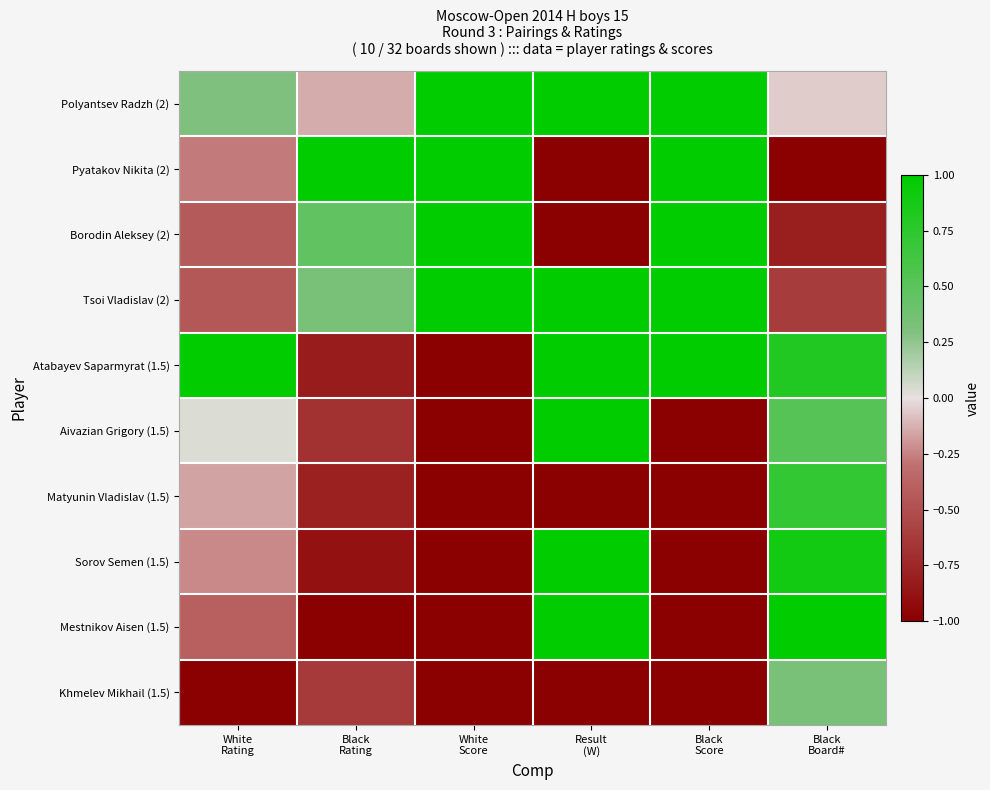

List the series in order of their peak value, lowest first.

Khmelev Mikhail (1.5), Matyunin Vladislav (1.5), Polyantsev Radzh (2), Pyatakov Nikita (2), Borodin Aleksey (2), Tsoi Vladislav (2), Atabayev Saparmyrat (1.5), Aivazian Grigory (1.5), Sorov Semen (1.5), Mestnikov Aisen (1.5)